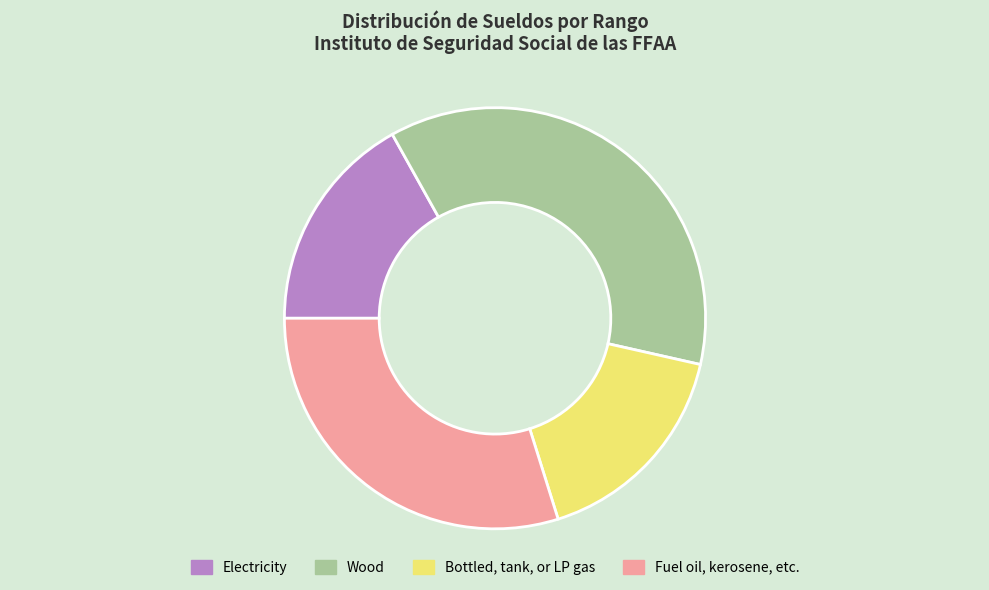

What is the ratio of the value at Wood to the value at Bottled, tank, or LP gas?

2.2